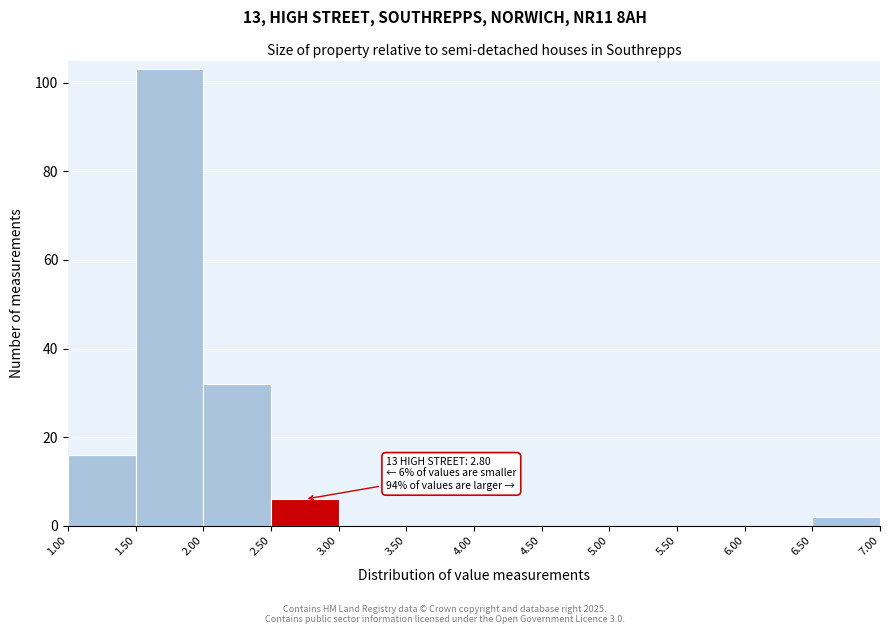

Which range on the x-axis has the tallest bar?

1.50 to 2.00